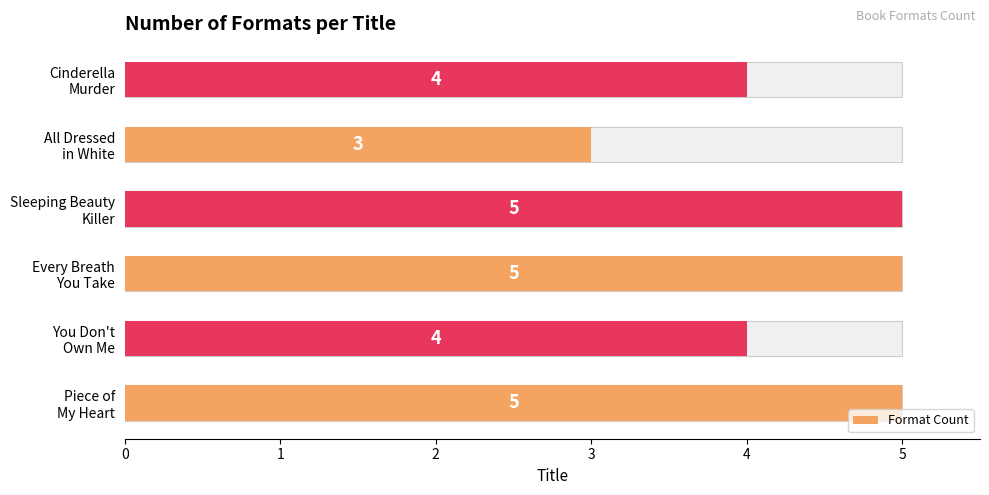

Count the number of data series in this chart.

1